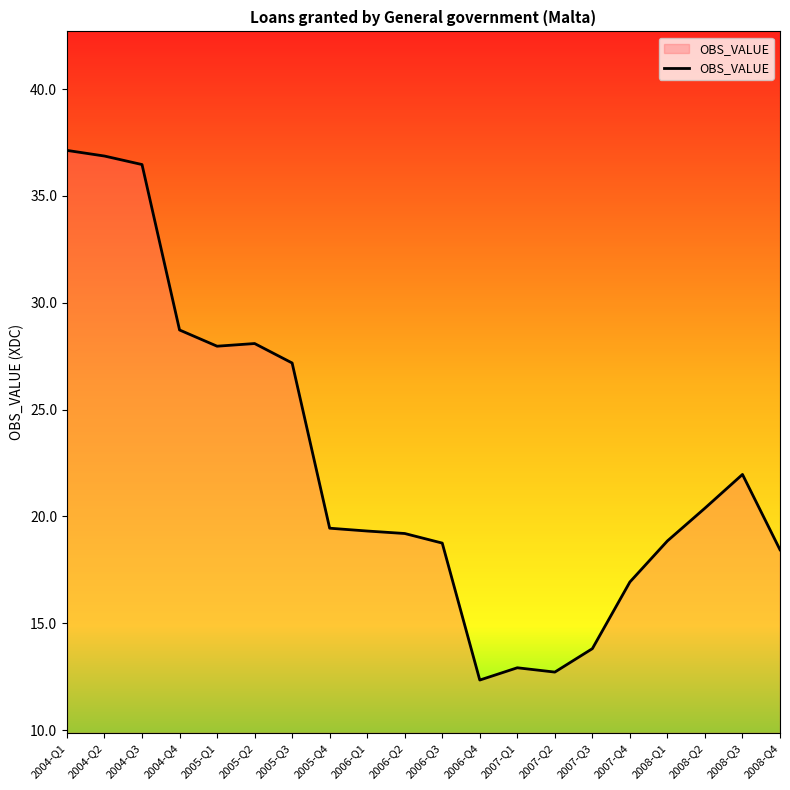

What position from the right is 2008-Q3?

2